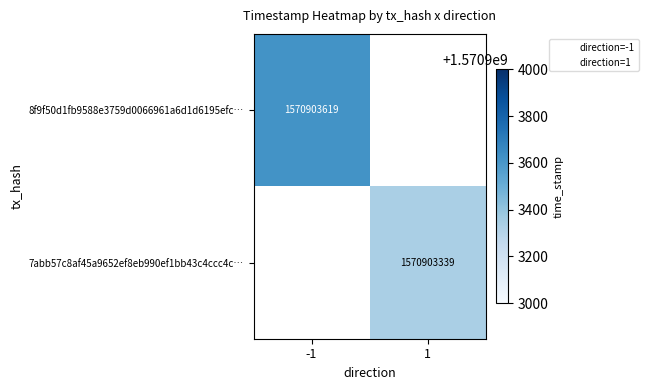

List the labels in order of 8f9f50d1fb9588e3759d0066961a6d1d6195efc value, smallest first.

0, 1